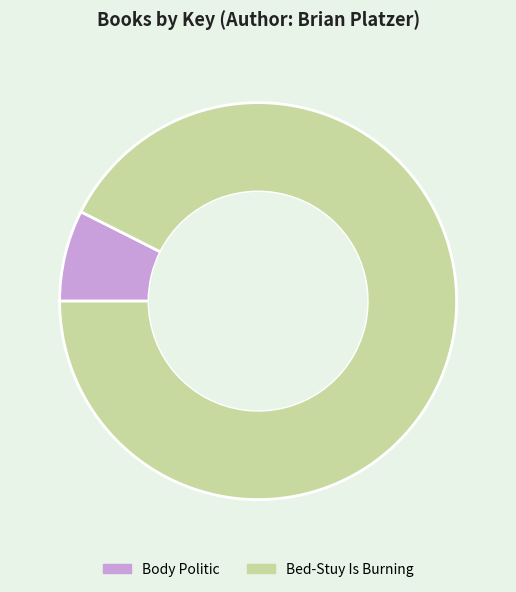

Combined, do Bed-Stuy Is Burning and Body Politic account for over 50%?

Yes